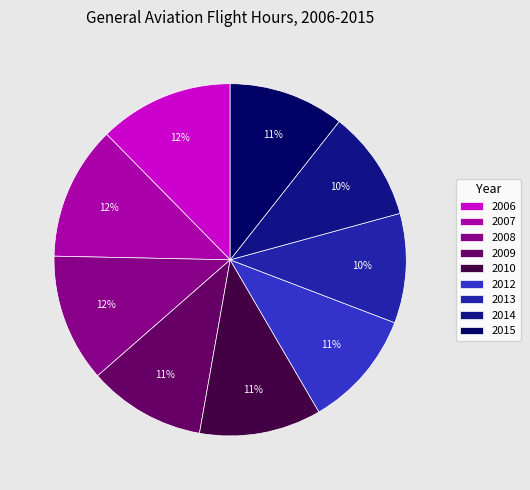

Combined, do 2009 and 2014 account for over 50%?

No